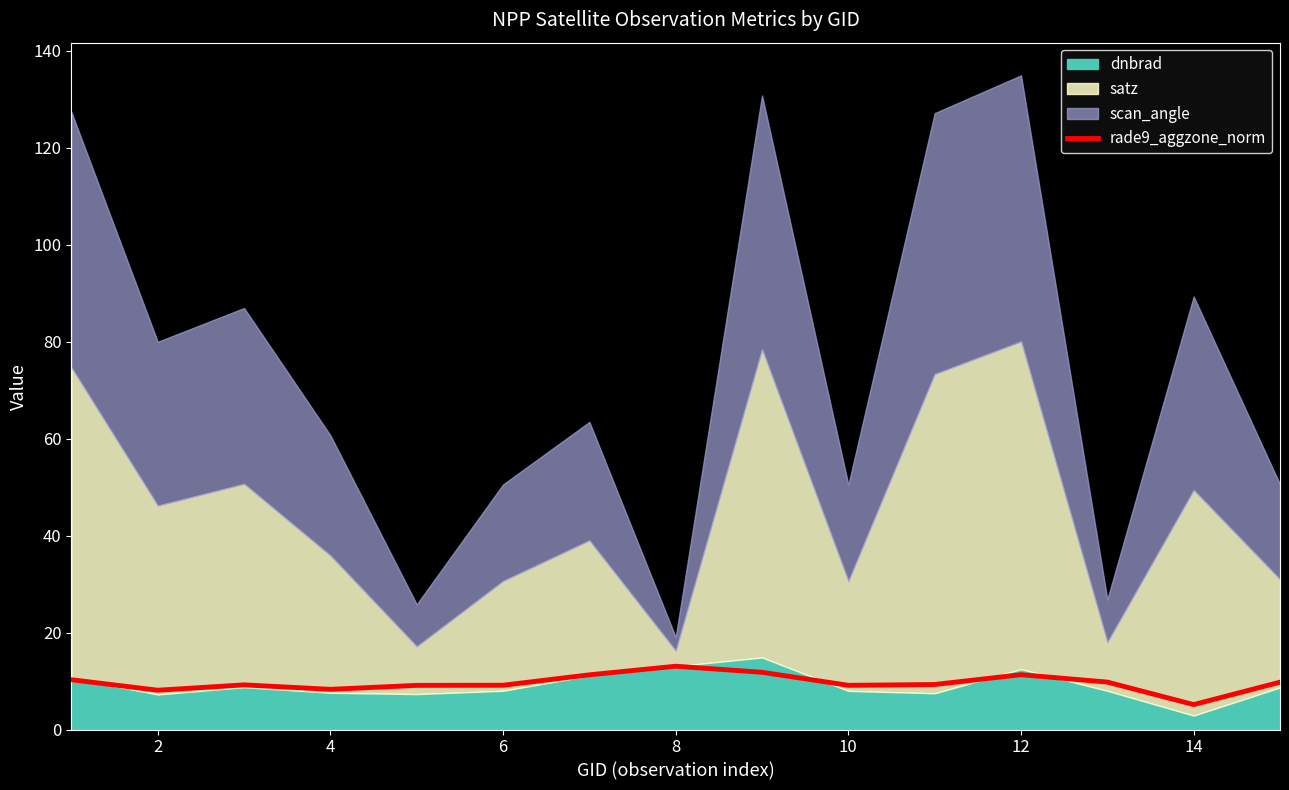

What is the change in value from 12 to 10?

-2.0